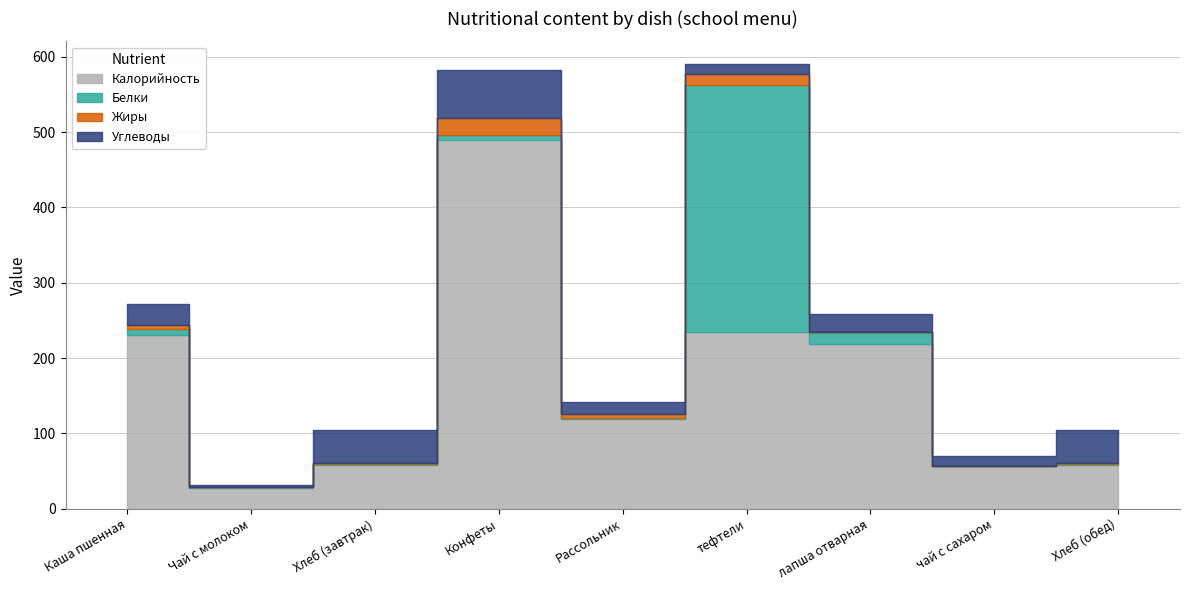

Which label corresponds to the smallest value in the chart?

Чай с молоком